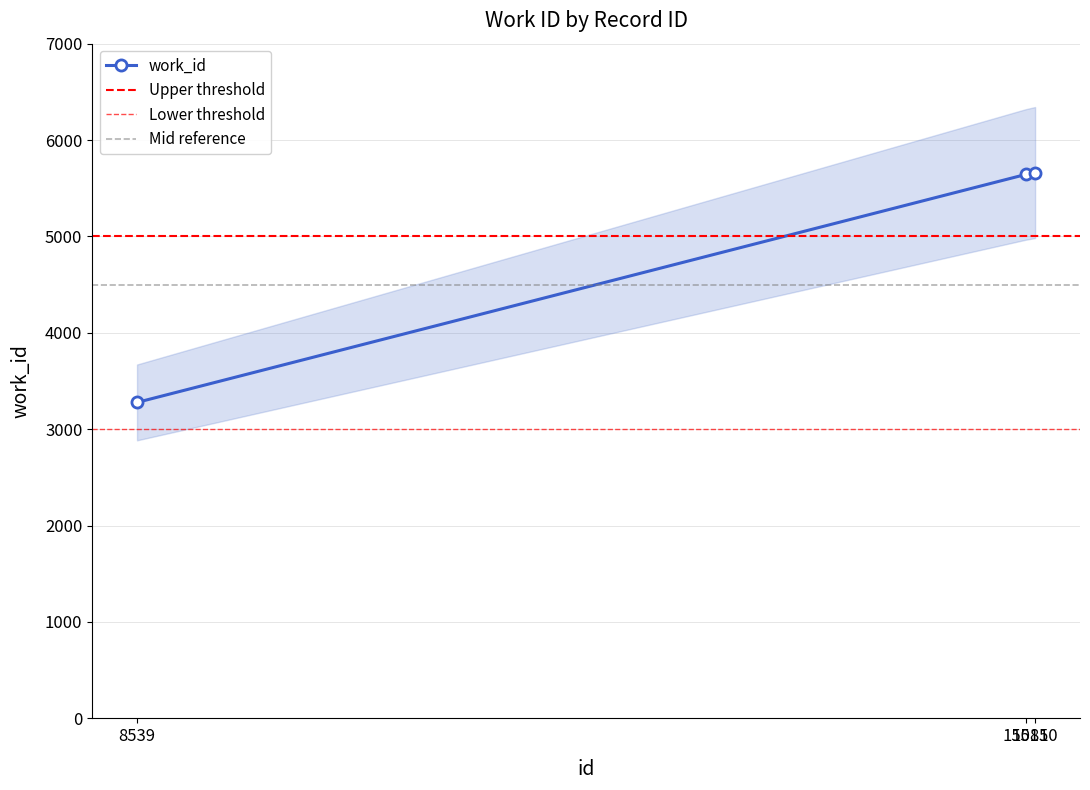

Reading right to left, list all the values displayed in this chart.

5663	5643	3278